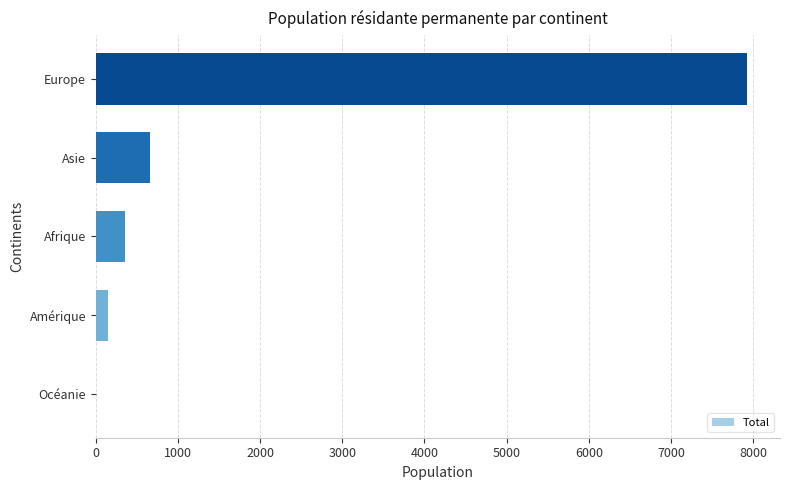

How many categories are shown in the chart?

5